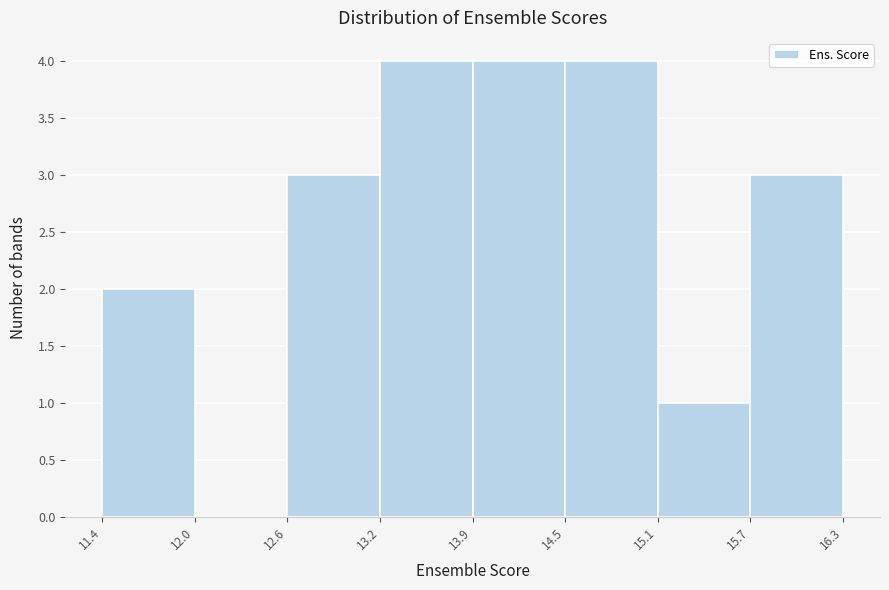

Reading left to right, list every bar in this chart as the range it spans on the x-axis followed by its height. The values are not printed on the chart, so give them approximately, as read against the axis.

11.4 to 12.0: 2
12.0 to 12.6: 0
12.6 to 13.2: 3
13.2 to 13.9: 4
13.9 to 14.5: 4
14.5 to 15.1: 4
15.1 to 15.7: 1
15.7 to 16.3: 3